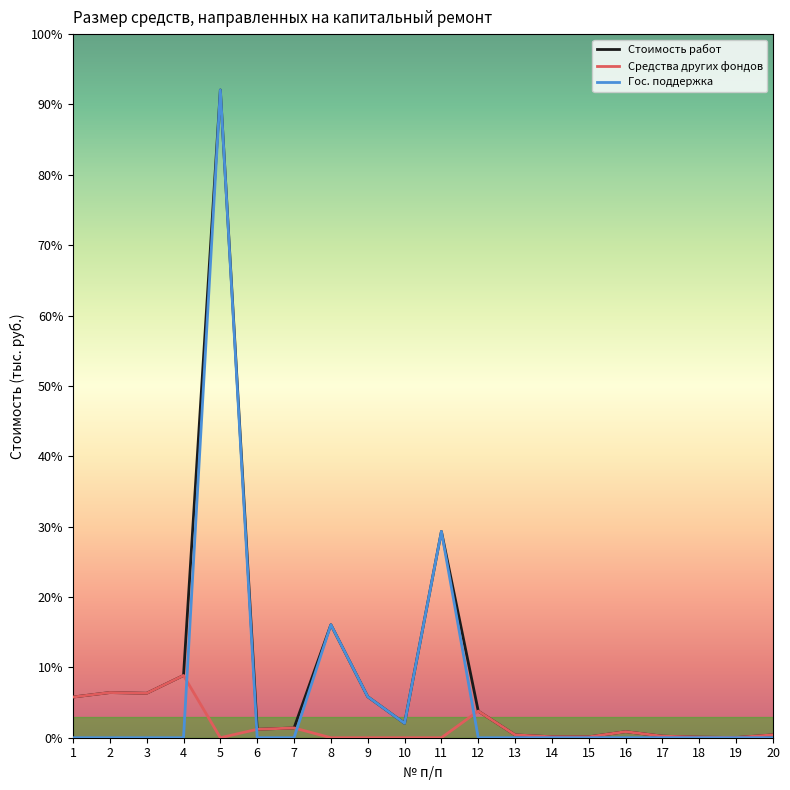

What are all the series names shown in the legend?

Стоимость работ, Средства других фондов, Гос. поддержка